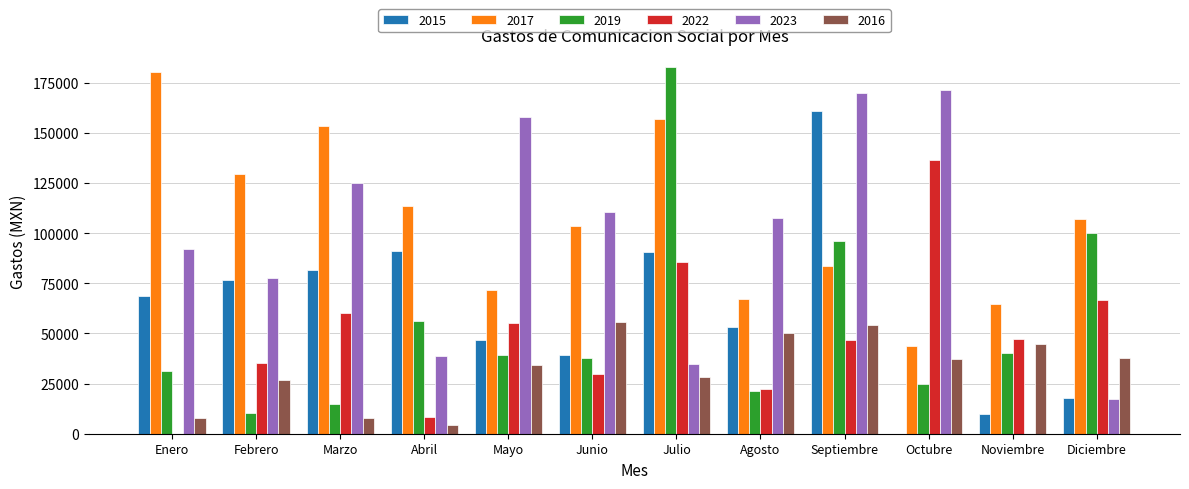

How many data points in 2023 are above 107716?

6